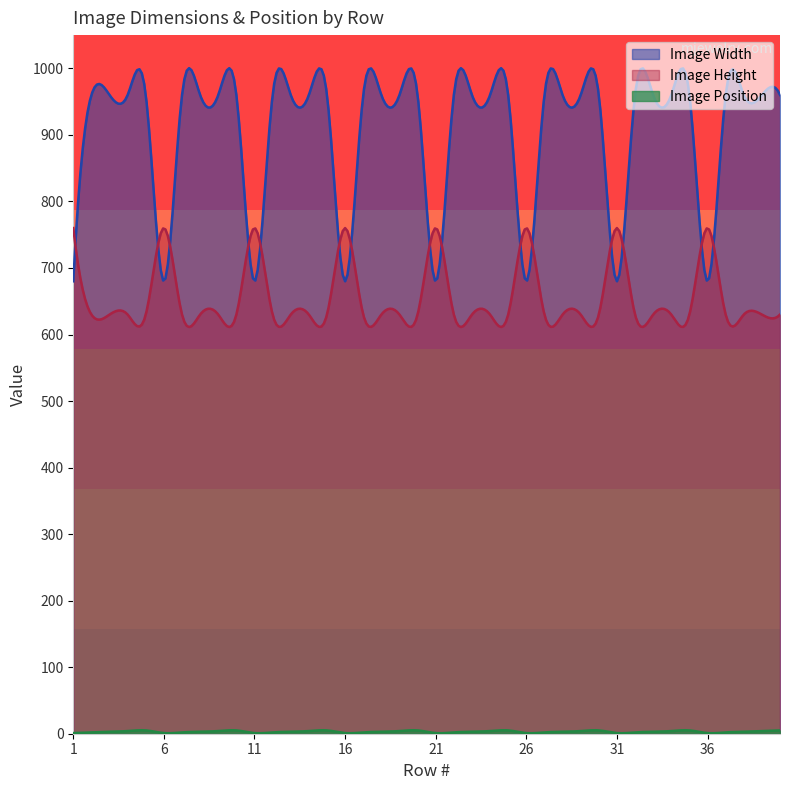

True or false: Image Position has a value of 1 at 1.

False